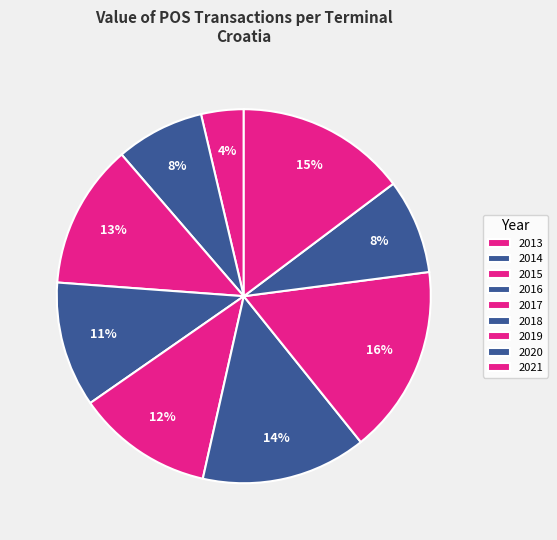

Does 2018 account for over 50% of the chart?

No